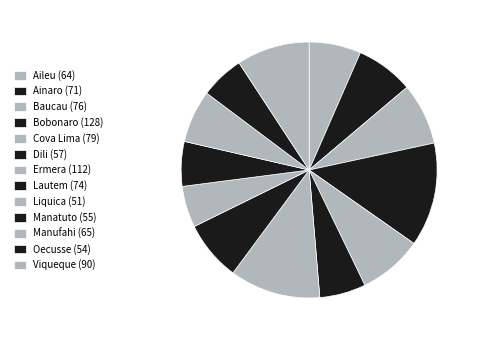

What percentage is the Liquica slice, to the nearest percent?

5%